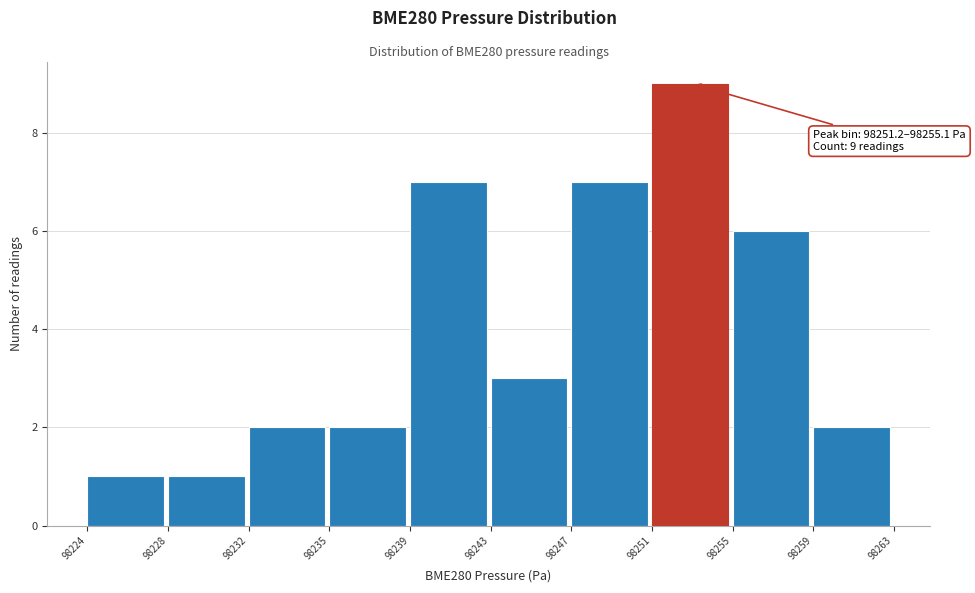

Reading left to right, what are all the values shown in this chart?

1	1	2	2	7	3	7	9	6	2